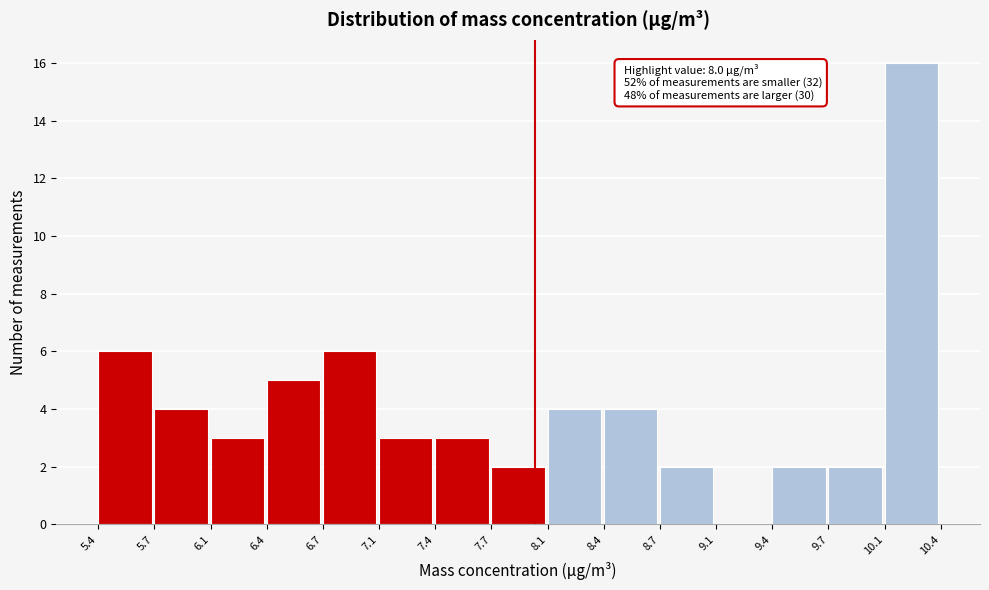

Which range on the x-axis has the tallest bar?

10.1 to 10.4